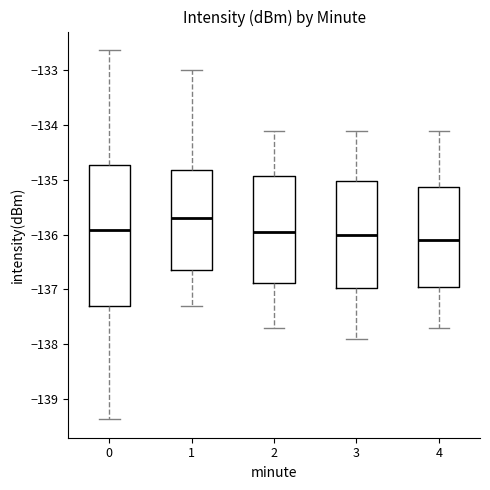

Reading left to right, read every box against the y-axis: the position of its median line, the range the box covers, and the ends of its whiskers. The values are not printed on the chart, so give them approximately, as read against the axis.

0: median -135.9, box -137.3 to -134.7, whiskers -139.4 to -132.6
1: median -135.7, box -136.6 to -134.8, whiskers -137.3 to -133.0
2: median -135.9, box -136.9 to -134.9, whiskers -137.7 to -134.1
3: median -136.0, box -137.0 to -135.0, whiskers -137.9 to -134.1
4: median -136.1, box -136.9 to -135.1, whiskers -137.7 to -134.1